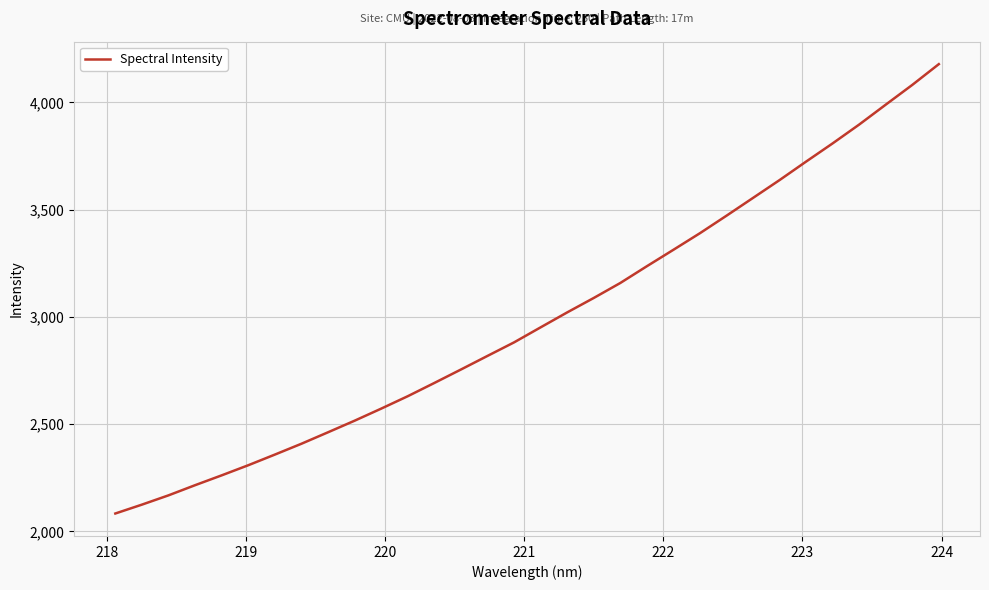

Does the chart have visible grid lines?

Yes